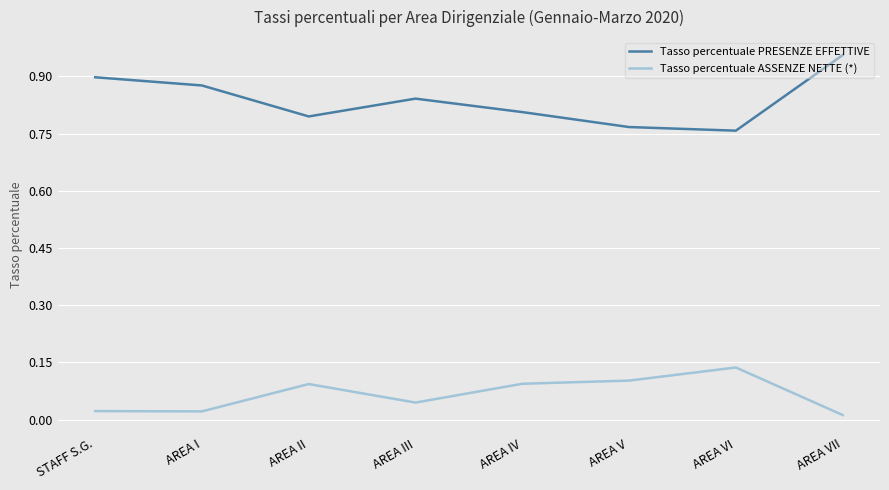

Is it true that Tasso percentuale PRESENZE EFFETTIVE equals 0.8 at AREA IV?

True